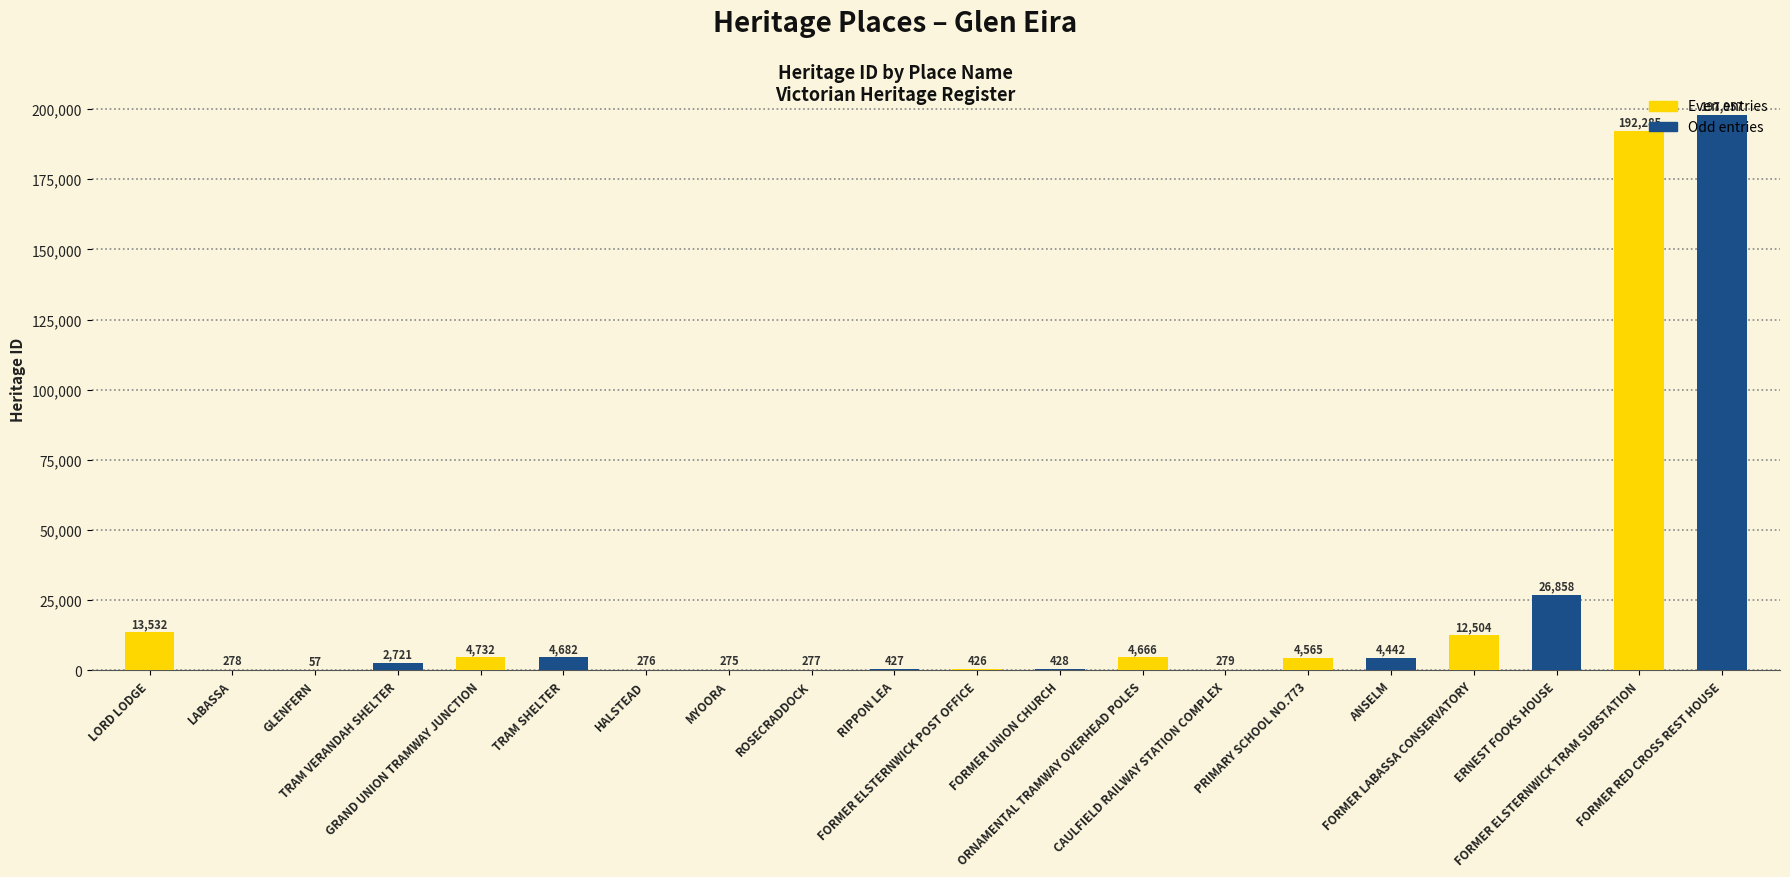

At which label is Odd entries closest to 99116?

FORMER LABASSA CONSERVATORY